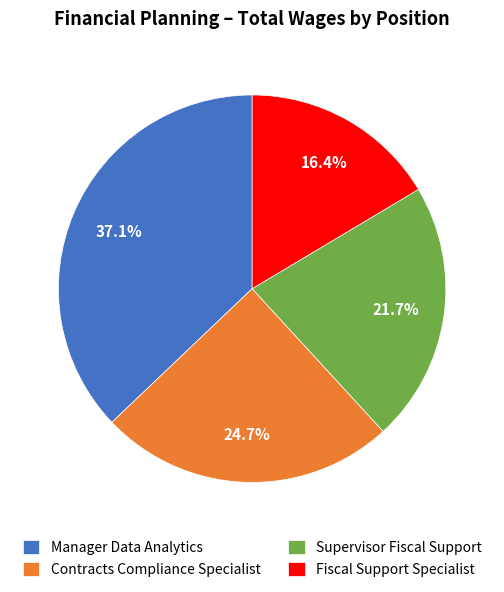

To the nearest percent, what is the combined percentage of Contracts Compliance Specialist and Supervisor Fiscal Support?

46%